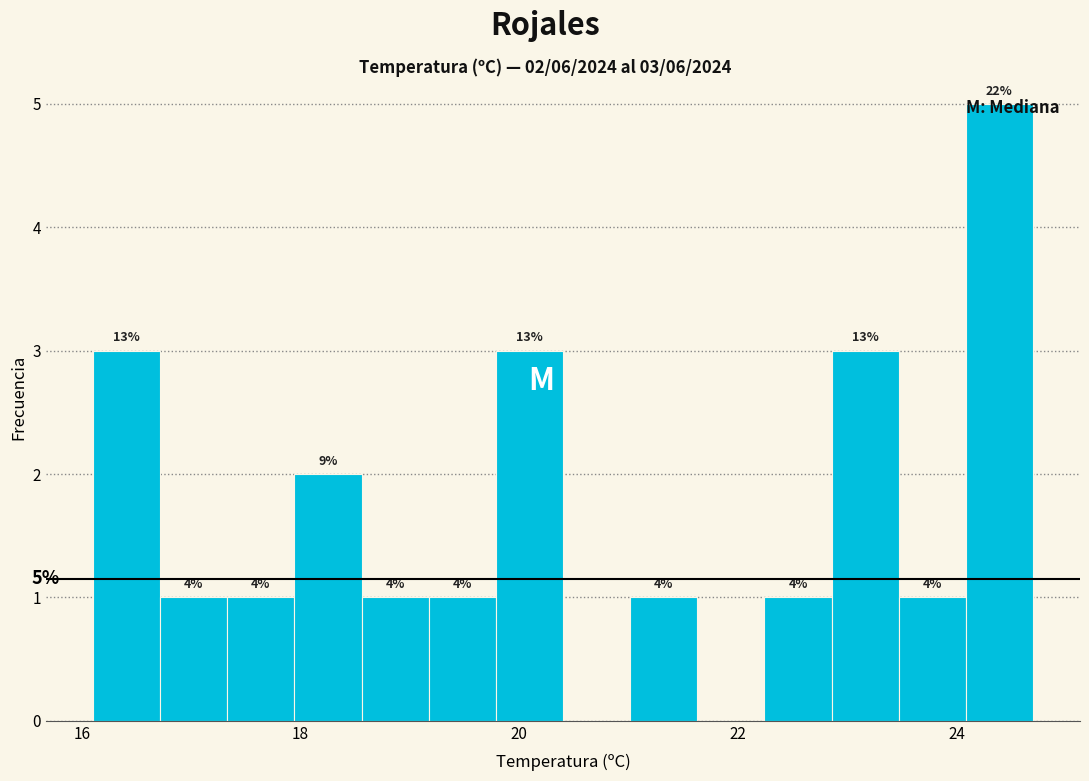

Around what value on the x-axis is the tallest bar? Give the approximate position of its centre, as read against the axis.

24.4